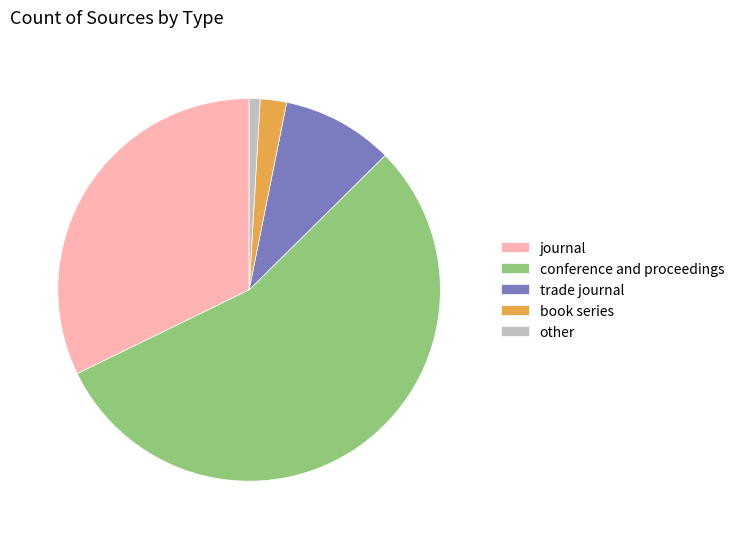

Do other and journal together represent more than half of the pie?

No